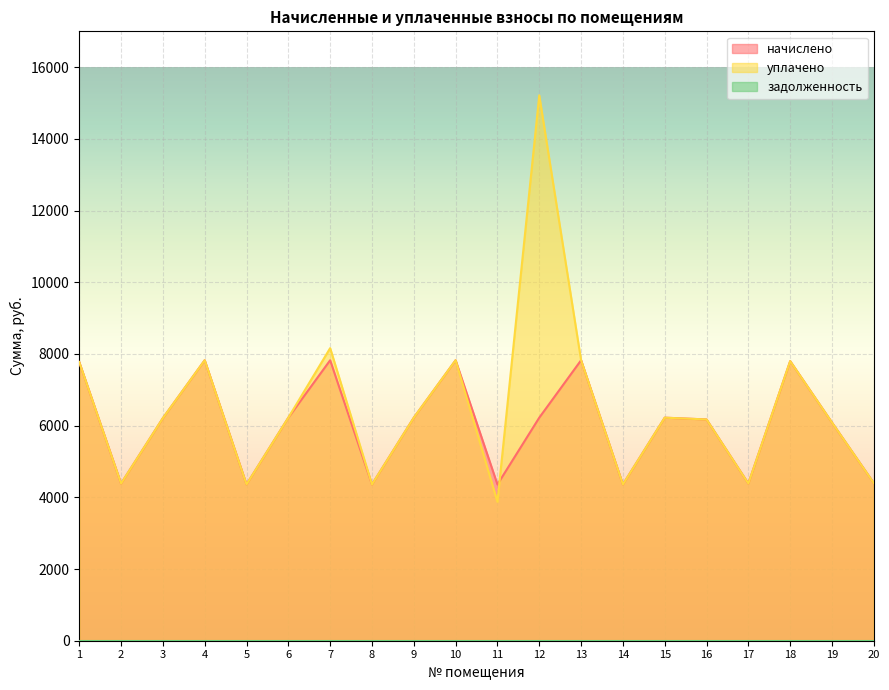

What is the value of the уплачено point at the 11th from the left?

3875.0